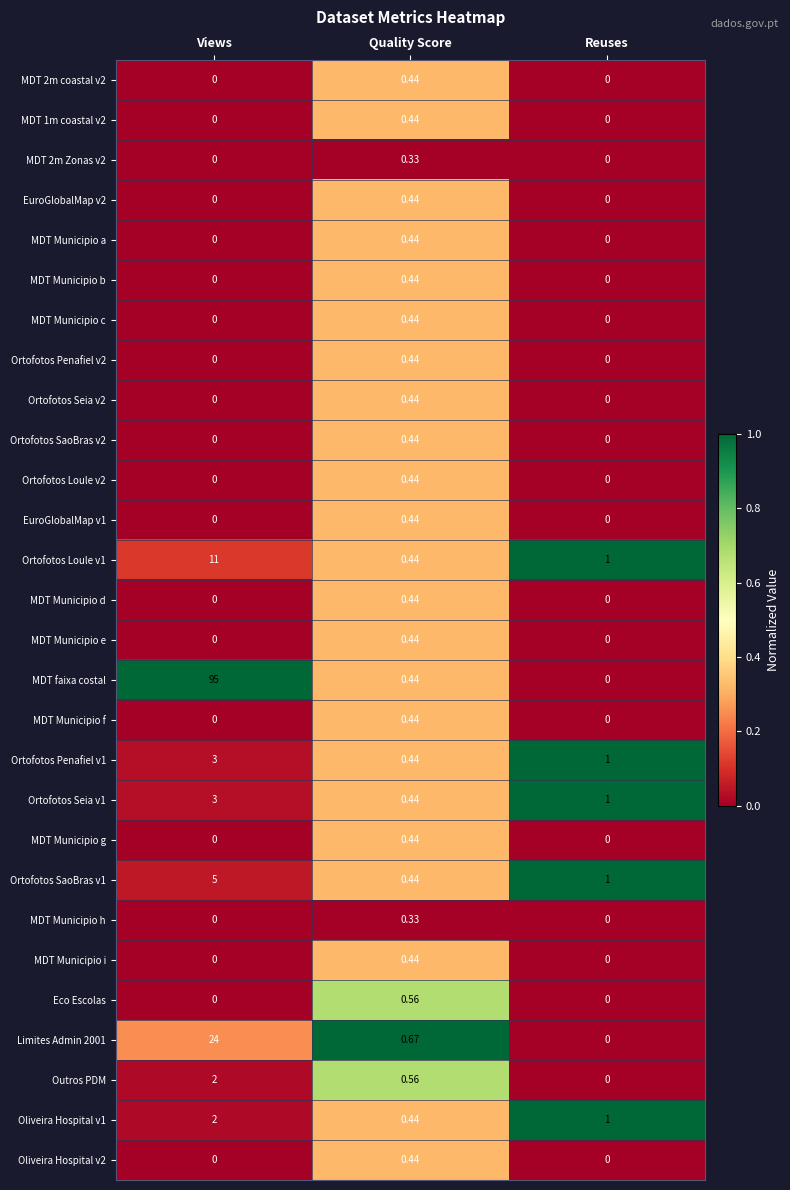

Which series has the widest spread of values?

MDT faixa costal